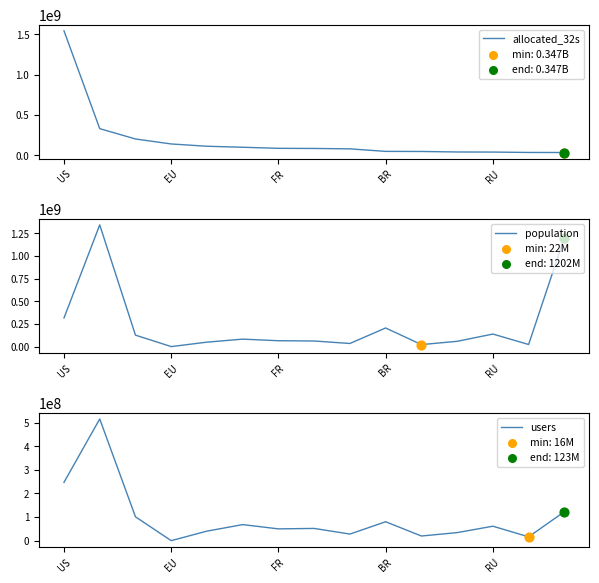

Which series has the largest total across all categories?

population